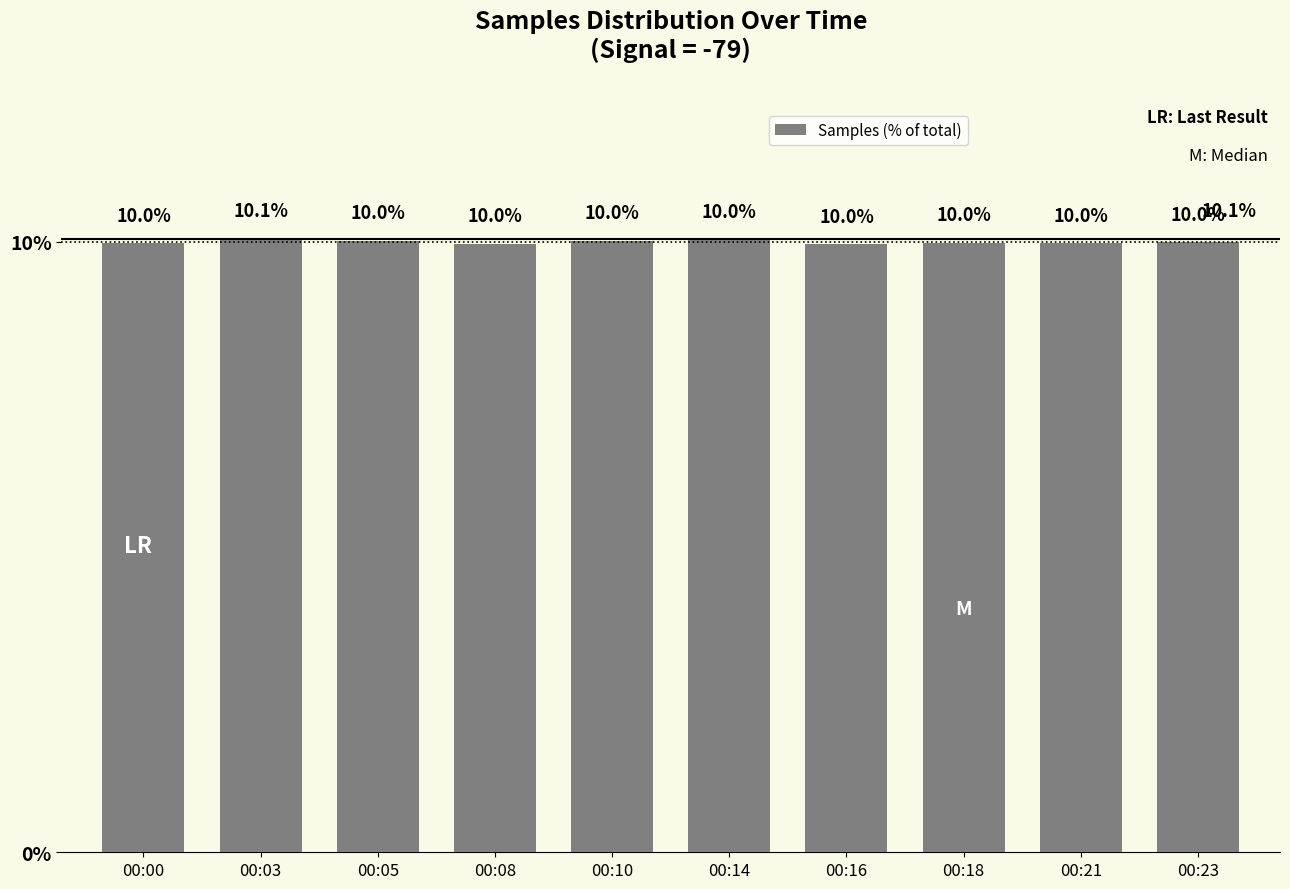

Count the number of categories in the chart.

10